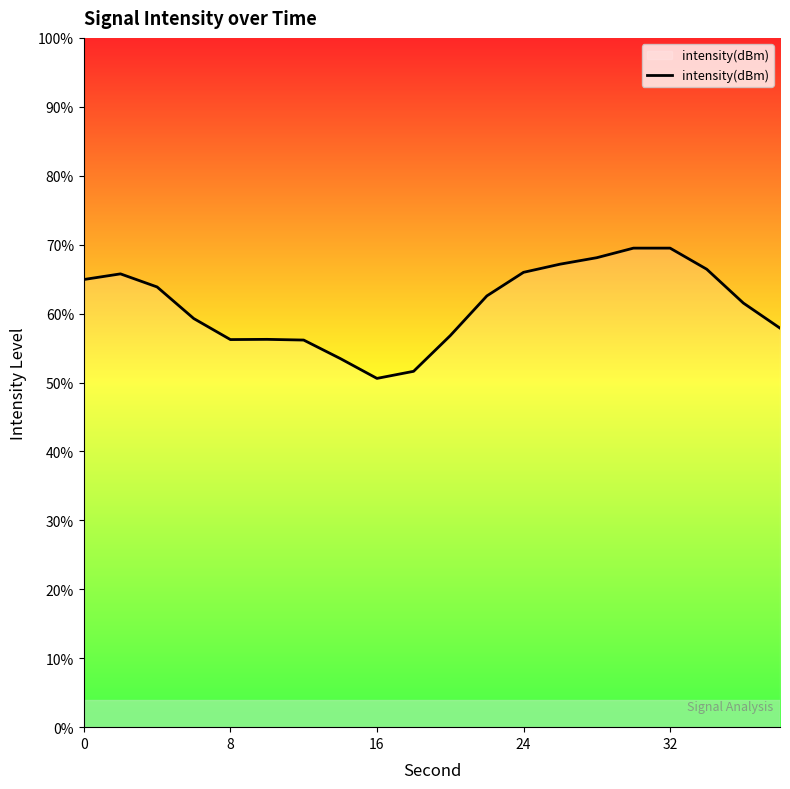

What is the maximum value shown in the chart?

69.5